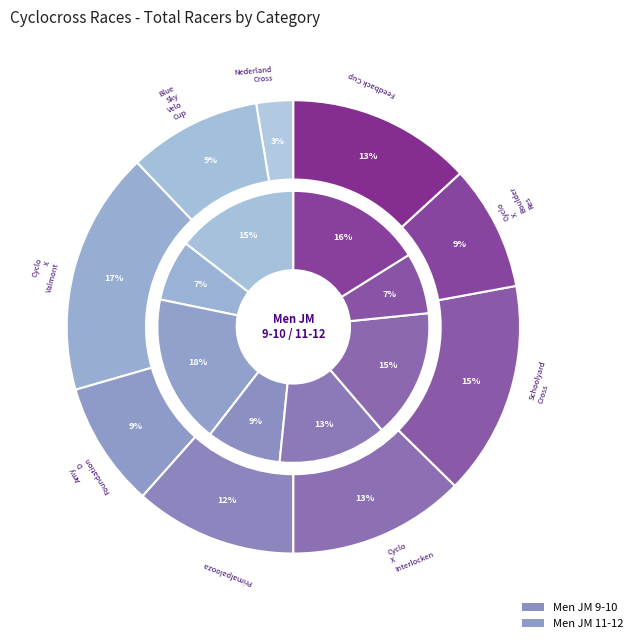

True or false: 10 accounts for 13% of the total.

False